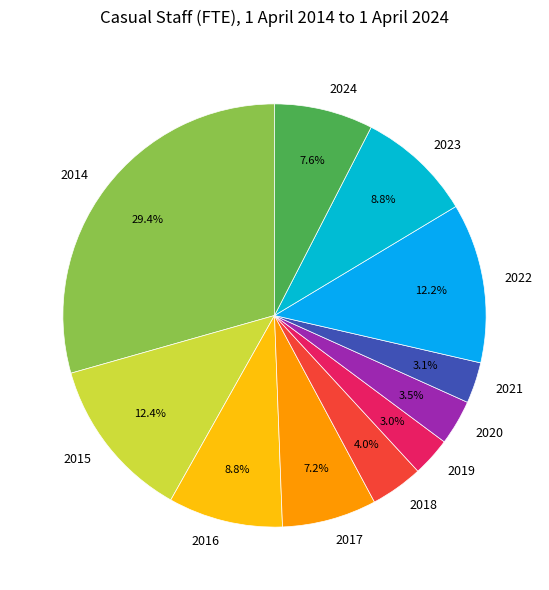

To the nearest percent, what percentage of the pie is 2015?

12%